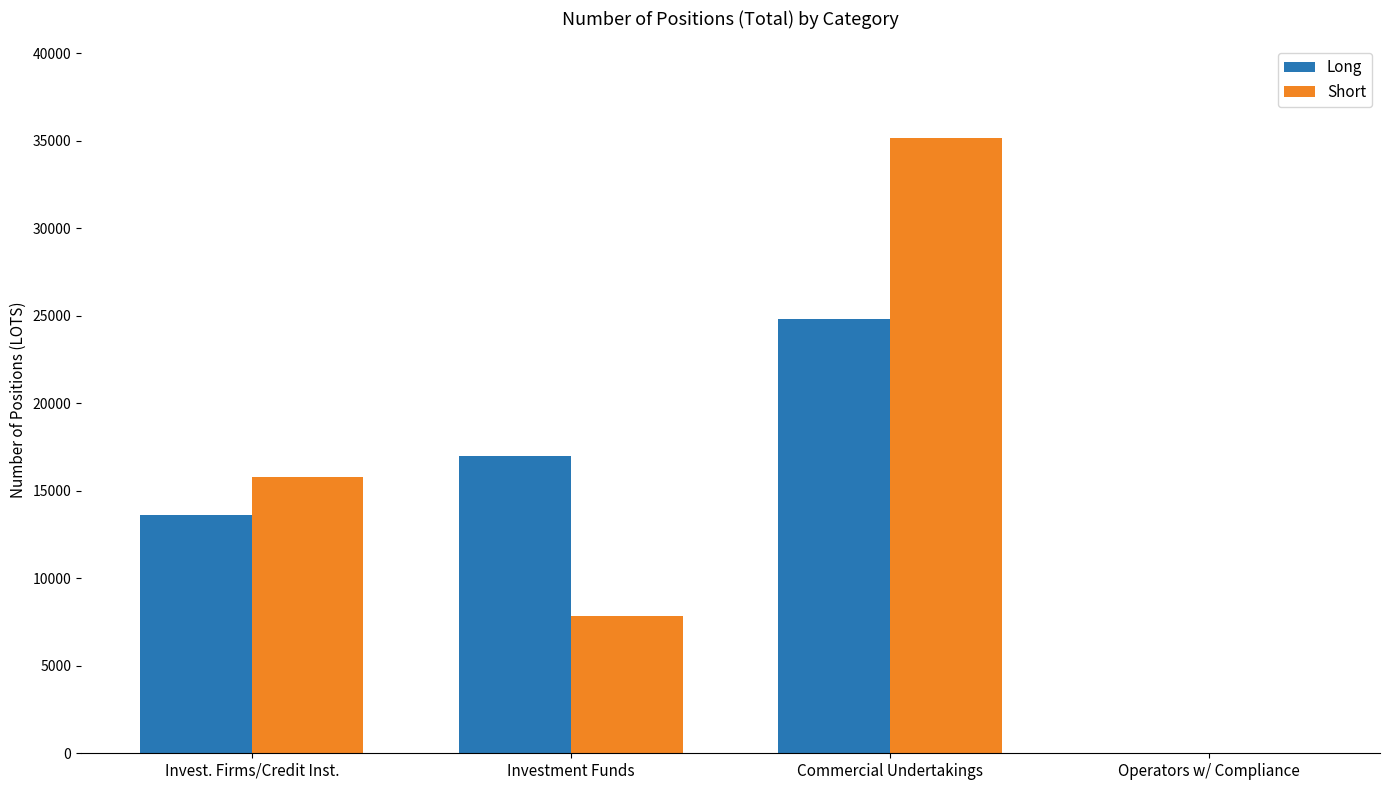

At which category is the sum across all series the highest?

Commercial Undertakings